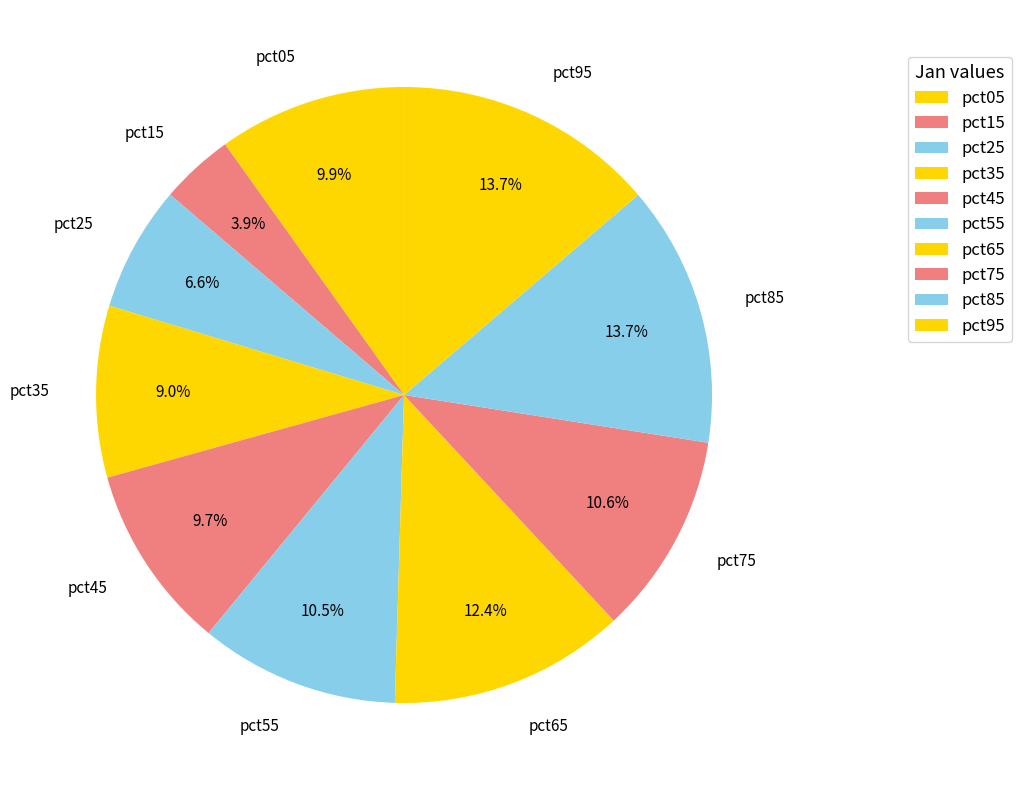

Is it true that pct55 is 1% of the pie?

False